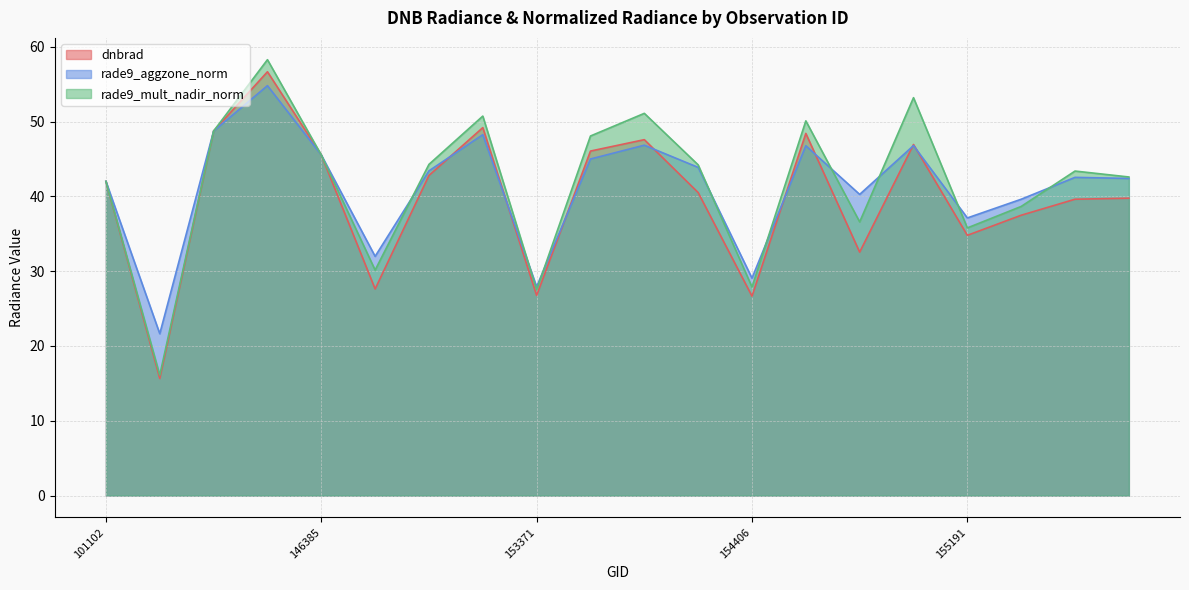

Where is the first local minimum for rade9_mult_nadir_norm?

143043